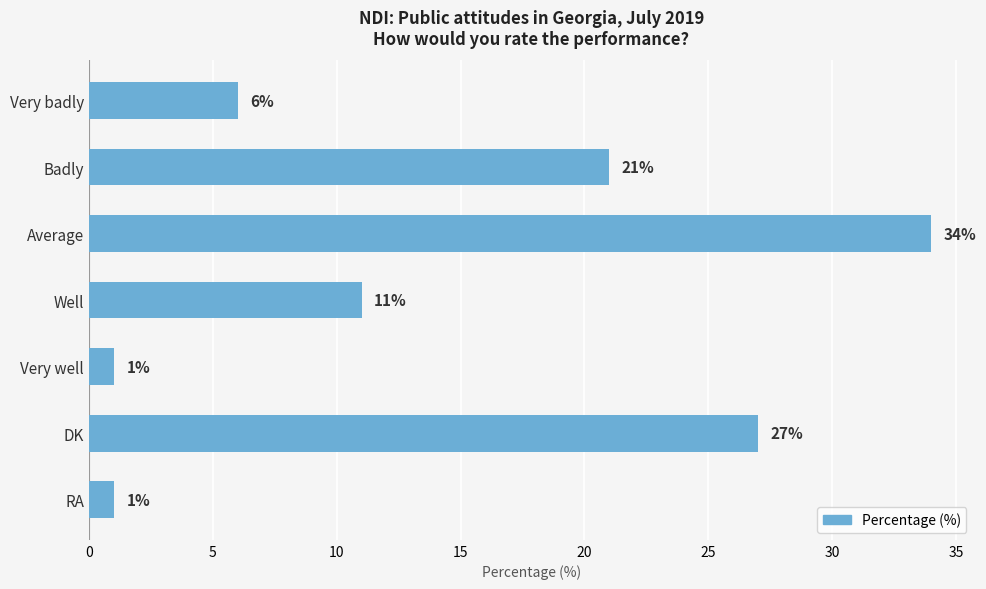

How many data points are less than 11?

3